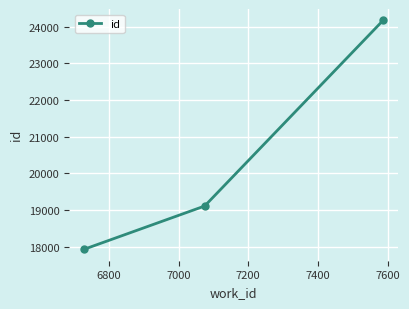

What is the minimum value shown in the chart?

17934